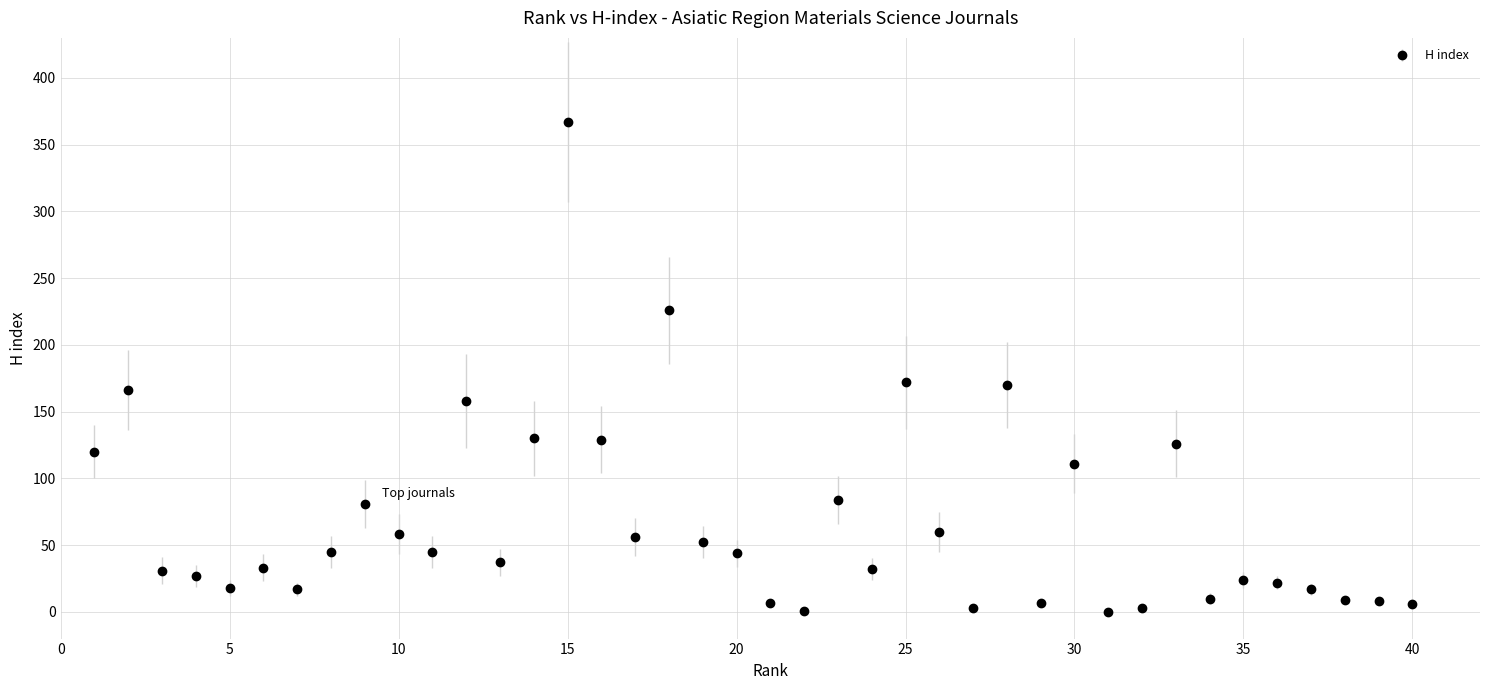

True or false: the data has more than 1 interior local peaks.

True